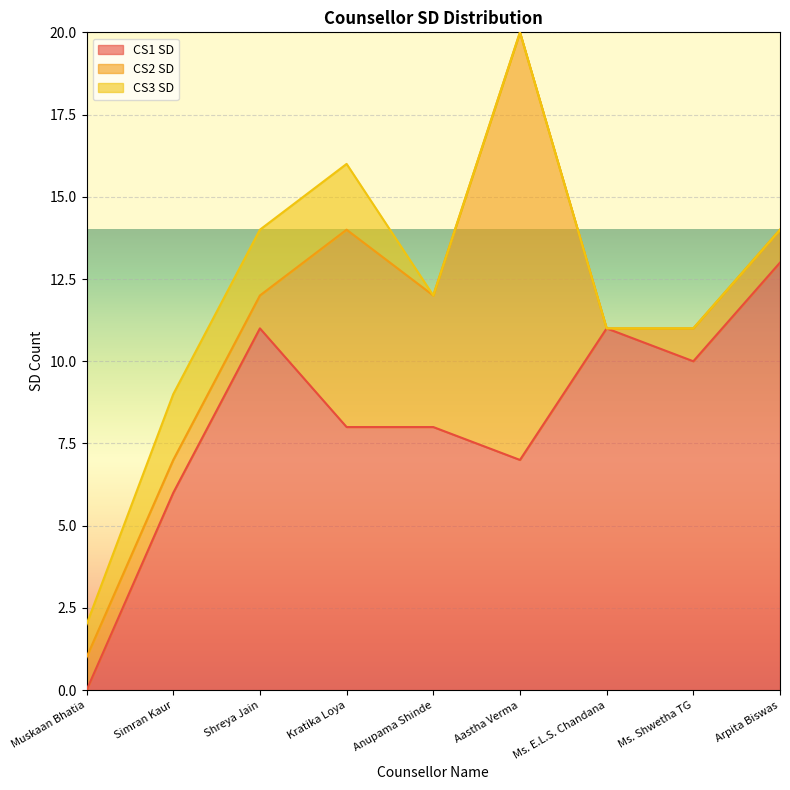

True or false: CS1 SD has more than 0 interior local peaks.

True